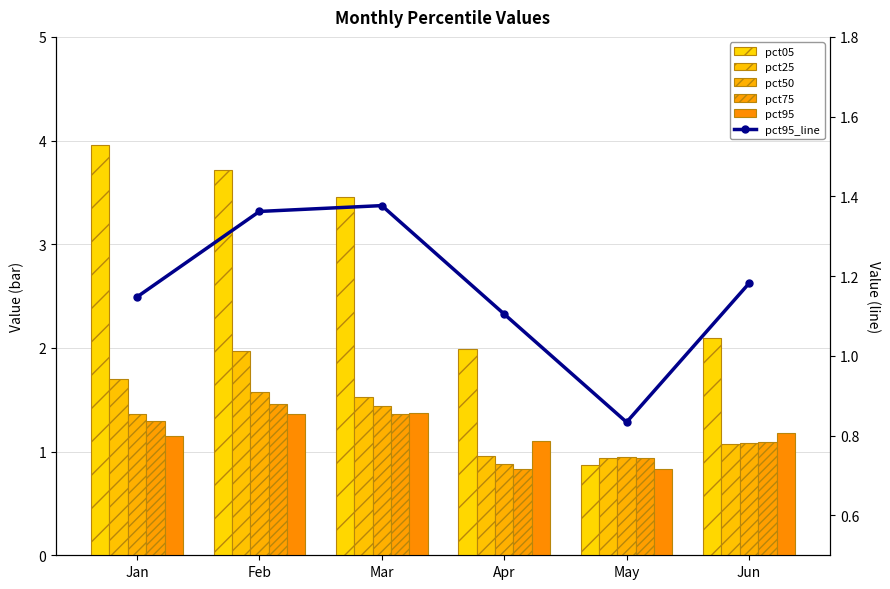

Reading right to left, what are all the values shown in this chart?

pct05: 2.1	0.9	2.0	3.5	3.7	4.0
pct25: 1.1	0.9	1.0	1.5	2.0	1.7
pct50: 1.1	1.0	0.9	1.4	1.6	1.4
pct75: 1.1	0.9	0.8	1.4	1.5	1.3
pct95: 1.2	0.8	1.1	1.4	1.4	1.1
pct95_line: 1.2	0.8	1.1	1.4	1.4	1.1